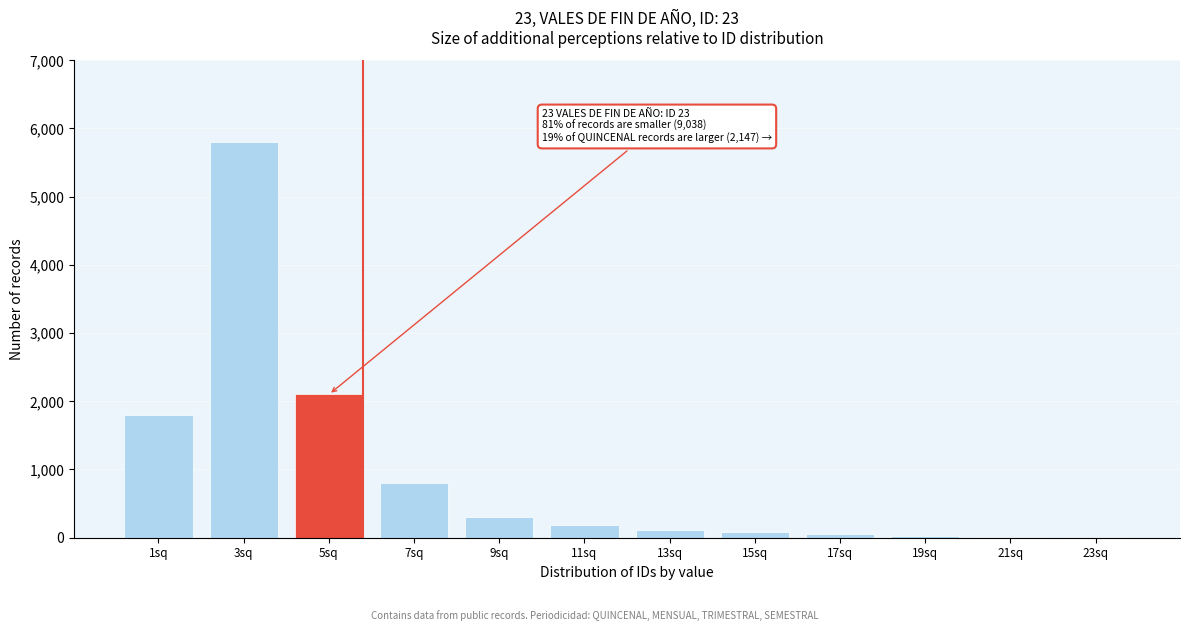

Which category has the highest value across all series?

3sq